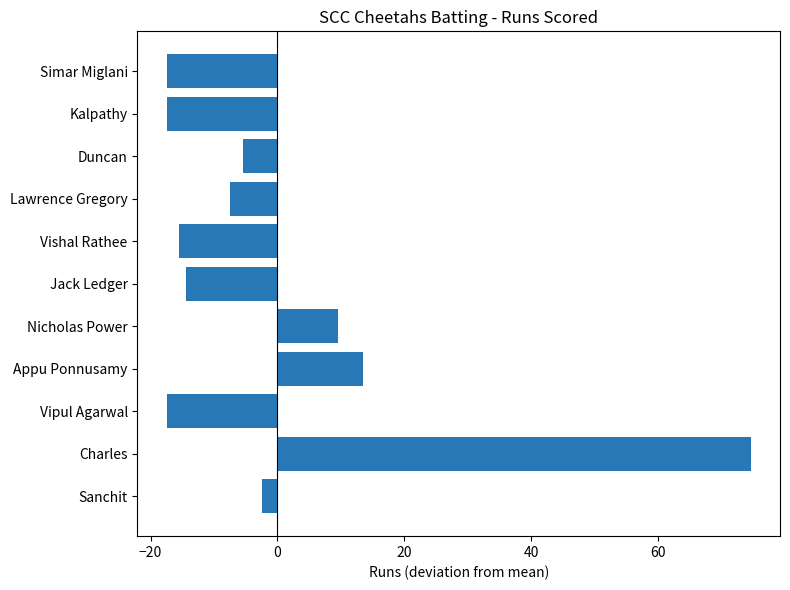

Reading bottom to top, list all the values displayed in this chart.

-2.5	74.5	-17.5	13.5	9.5	-14.5	-15.5	-7.5	-5.5	-17.5	-17.5